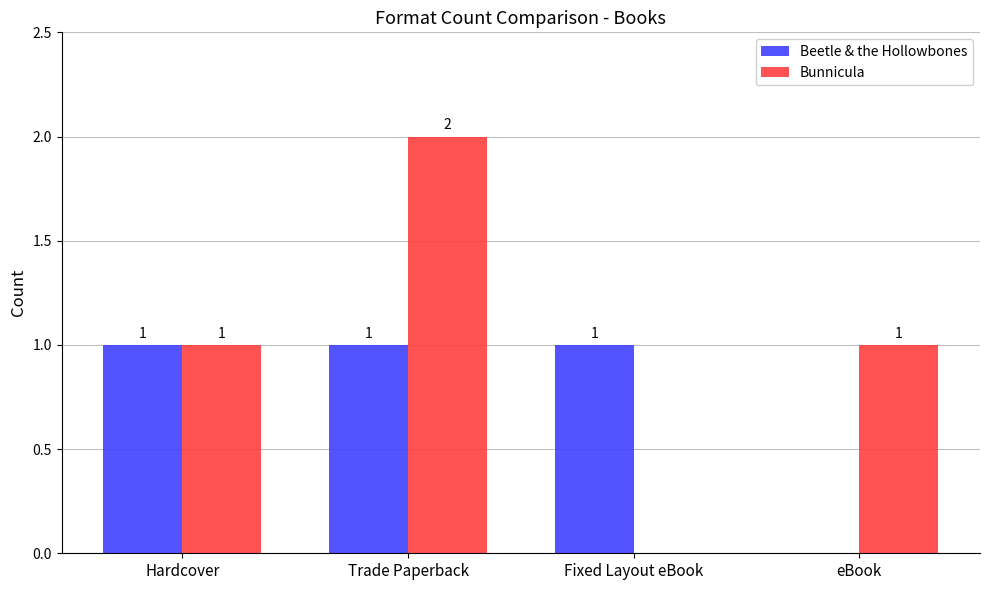

Read the Bunnicula value at Trade Paperback.

2